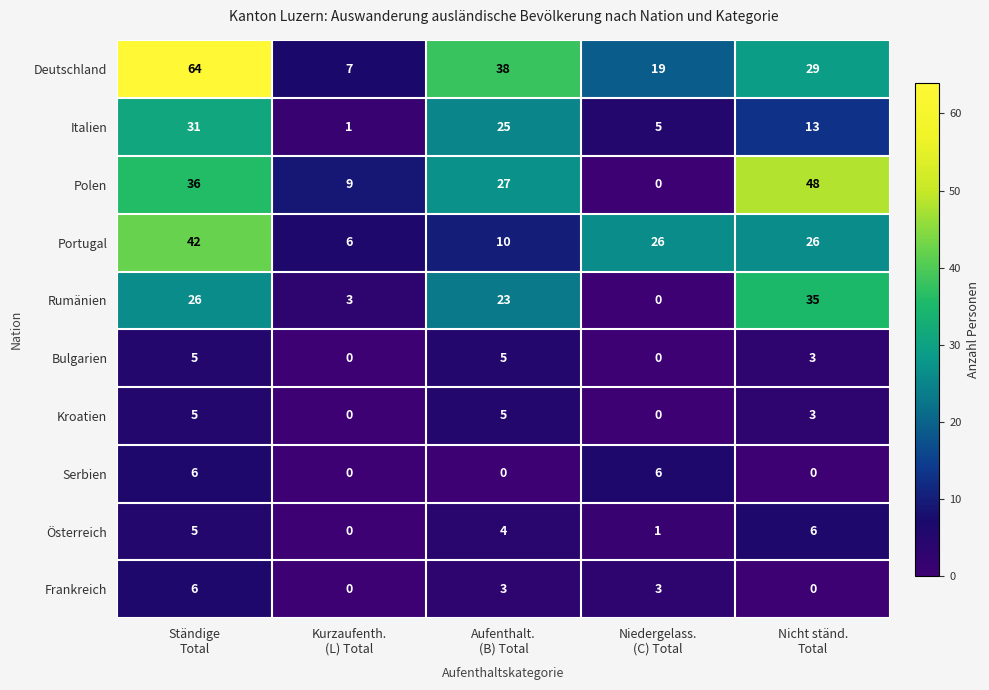

Count the Frankreich values in the range 0 to 3.

4